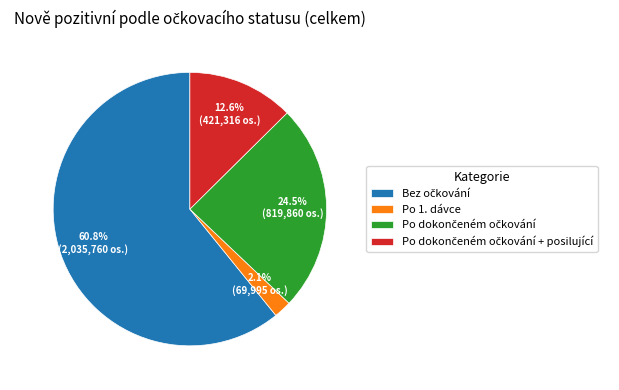

How much of the chart is everything except Po 1. dávce?

97.9%